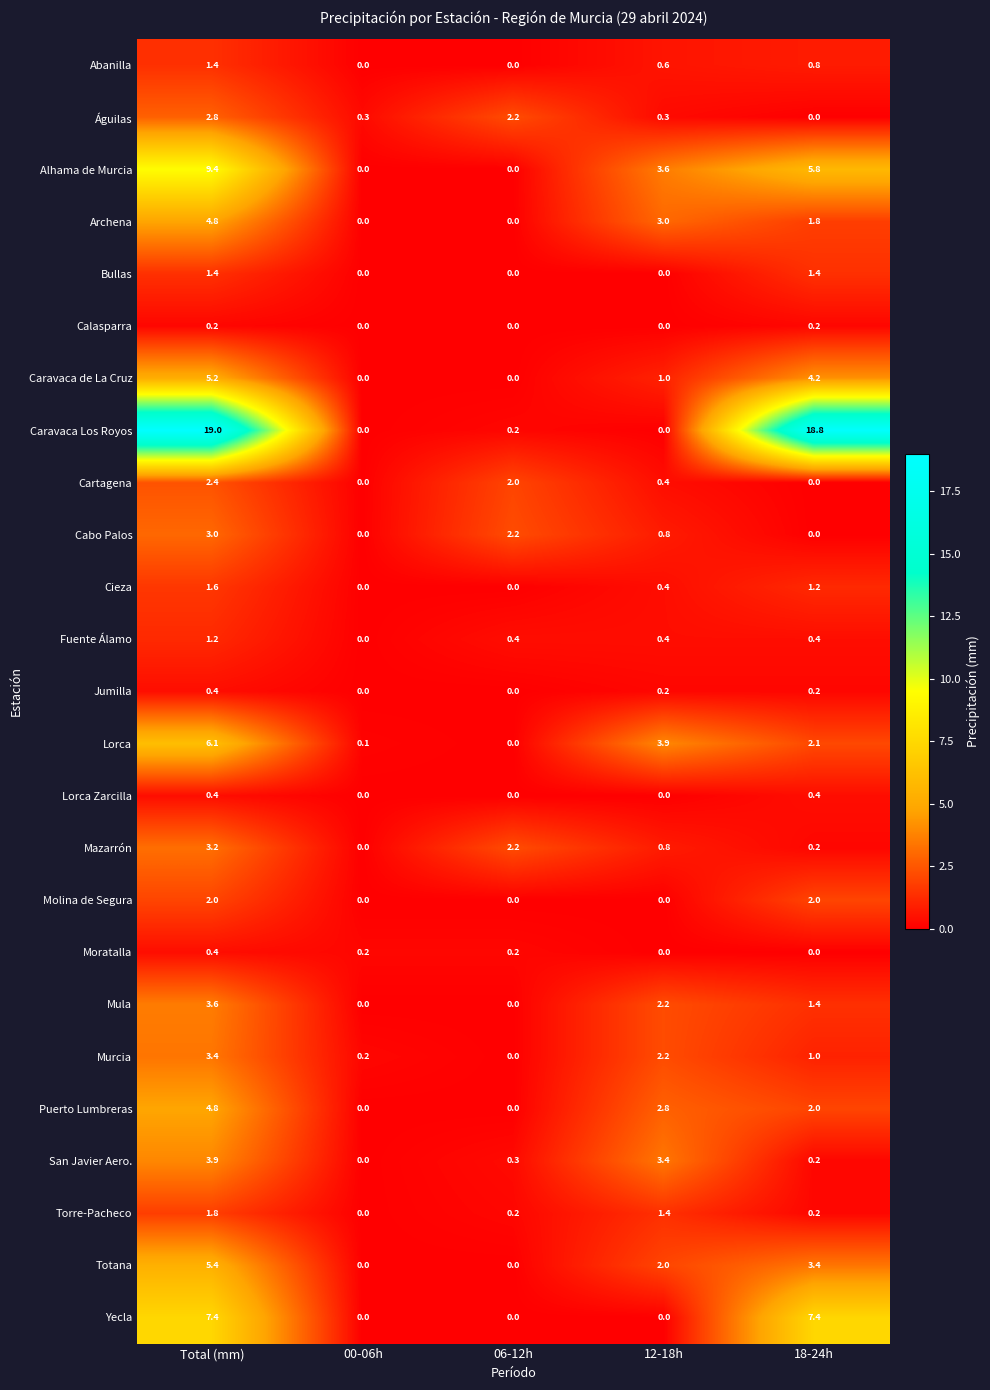

The value of Totana at 18-24h is 3.4. True or false?

True